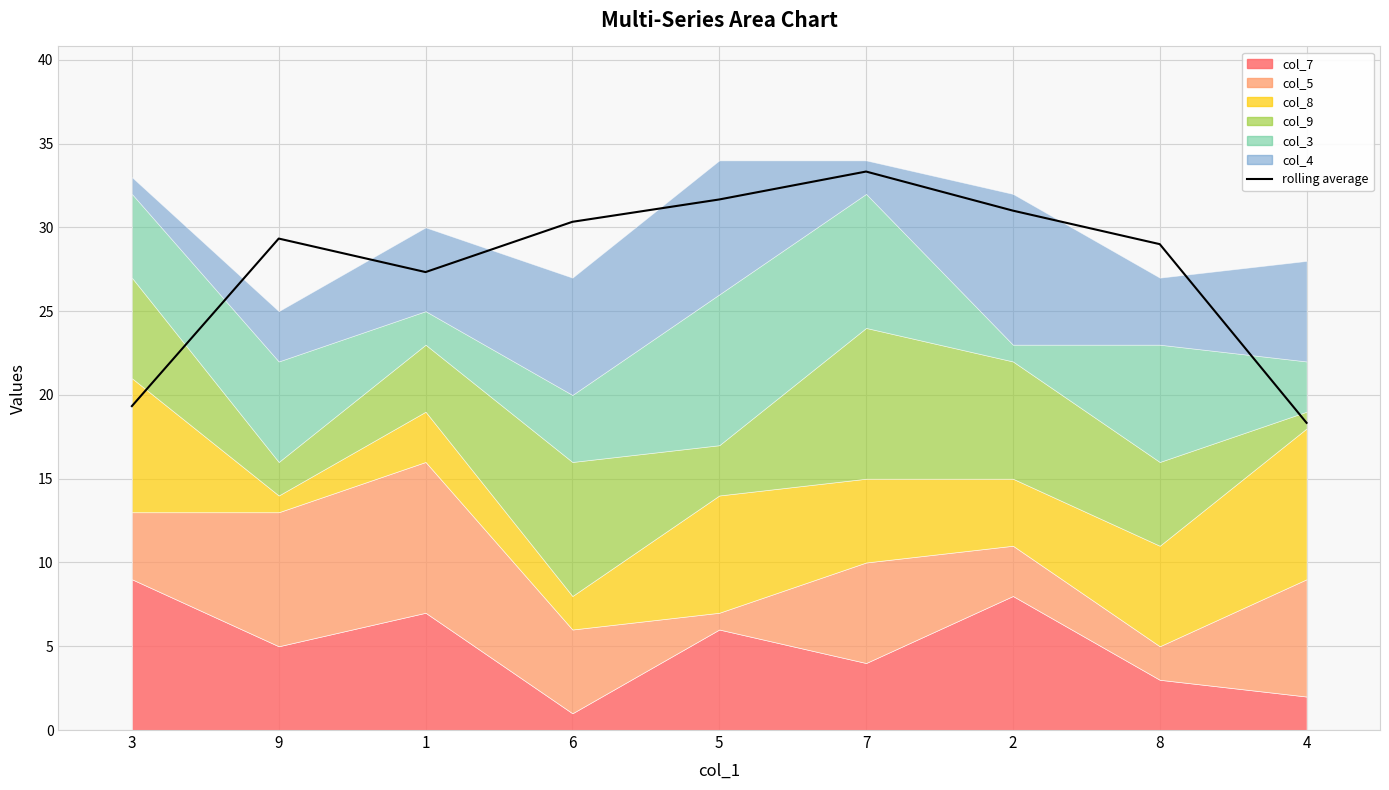

How many categories are shown in the chart?

9